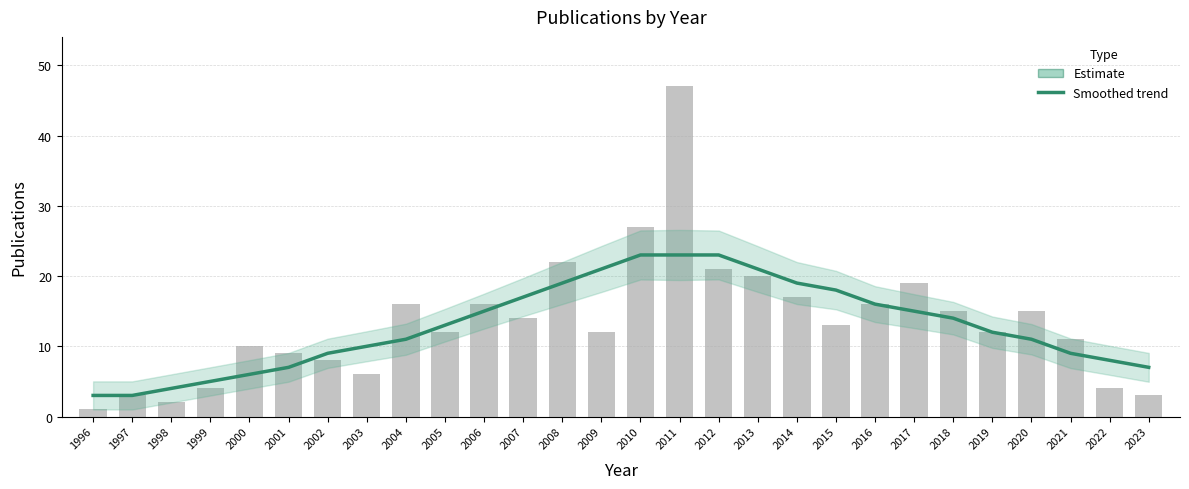

What is the smallest value displayed?

3